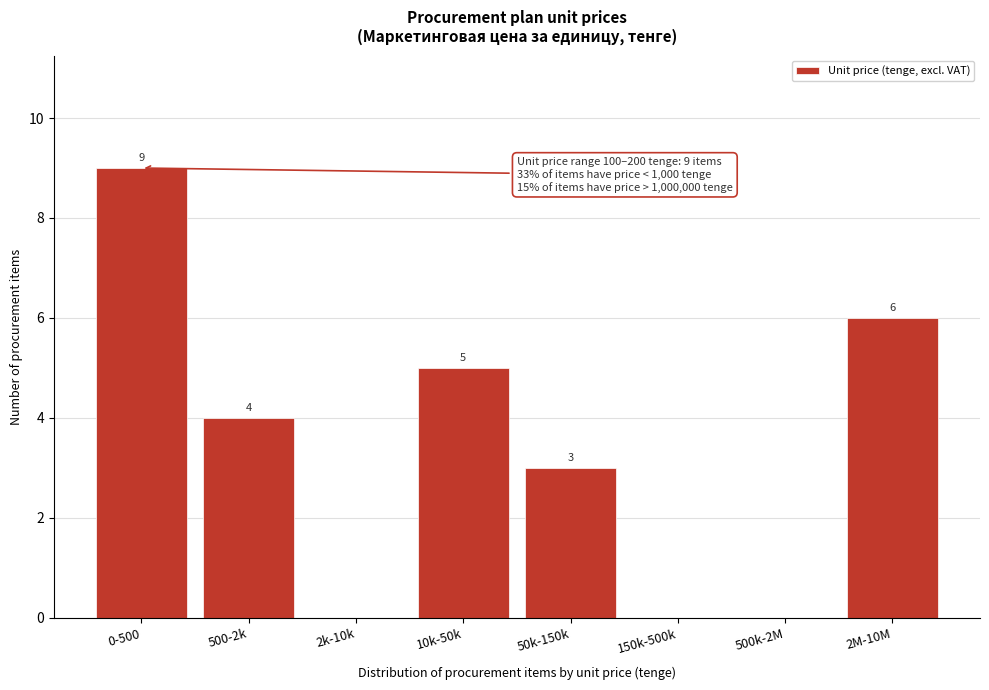

Reading right to left, list all the values displayed in this chart.

2M-10M=6	500k-2M=0	150k-500k=0	50k-150k=3	10k-50k=5	2k-10k=0	500-2k=4	0-500=9